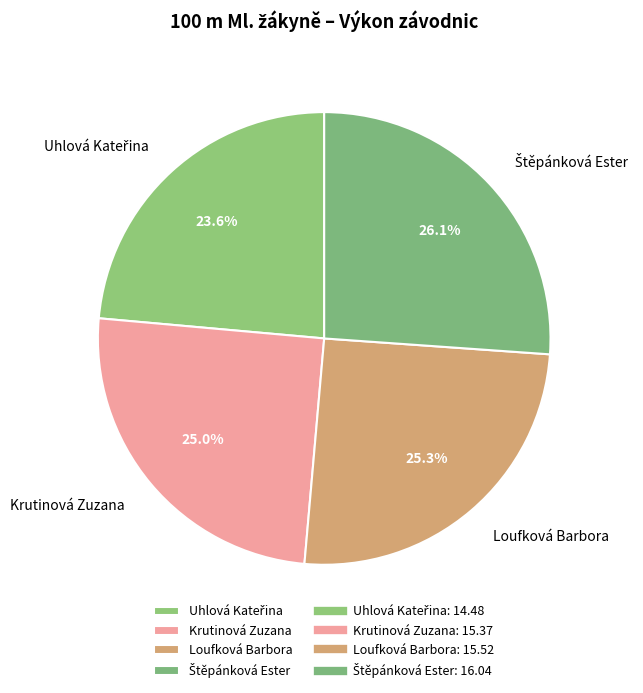

How much of the chart is everything except Krutinová Zuzana?

75.0%